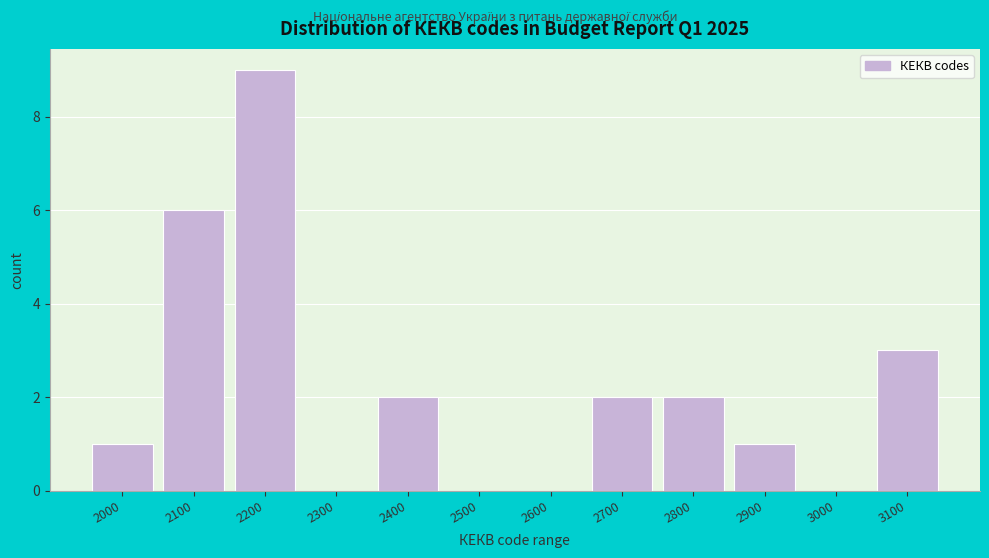

Reading left to right, list all the values displayed in this chart.

2000=1	2100=6	2200=9	2300=0	2400=2	2500=0	2600=0	2700=2	2800=2	2900=1	3000=0	3100=3